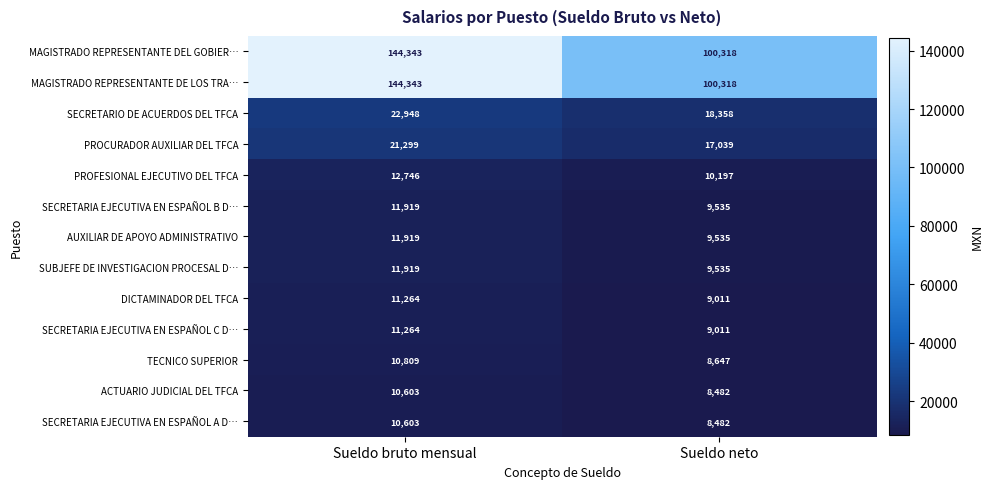

What is the difference between the highest and lowest values at Sueldo neto?

91836